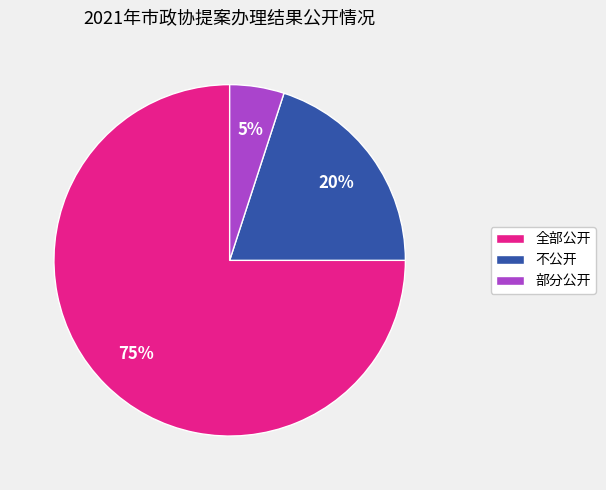

How many slices are in this pie chart?

3